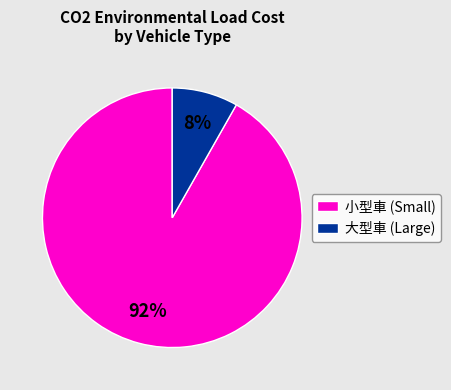

Combined, do 大型車 (Large) and 小型車 (Small) account for over 50%?

Yes